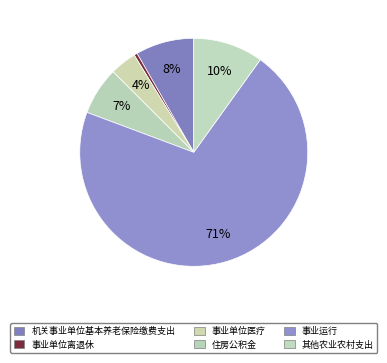

Count the number of slices in the pie.

6